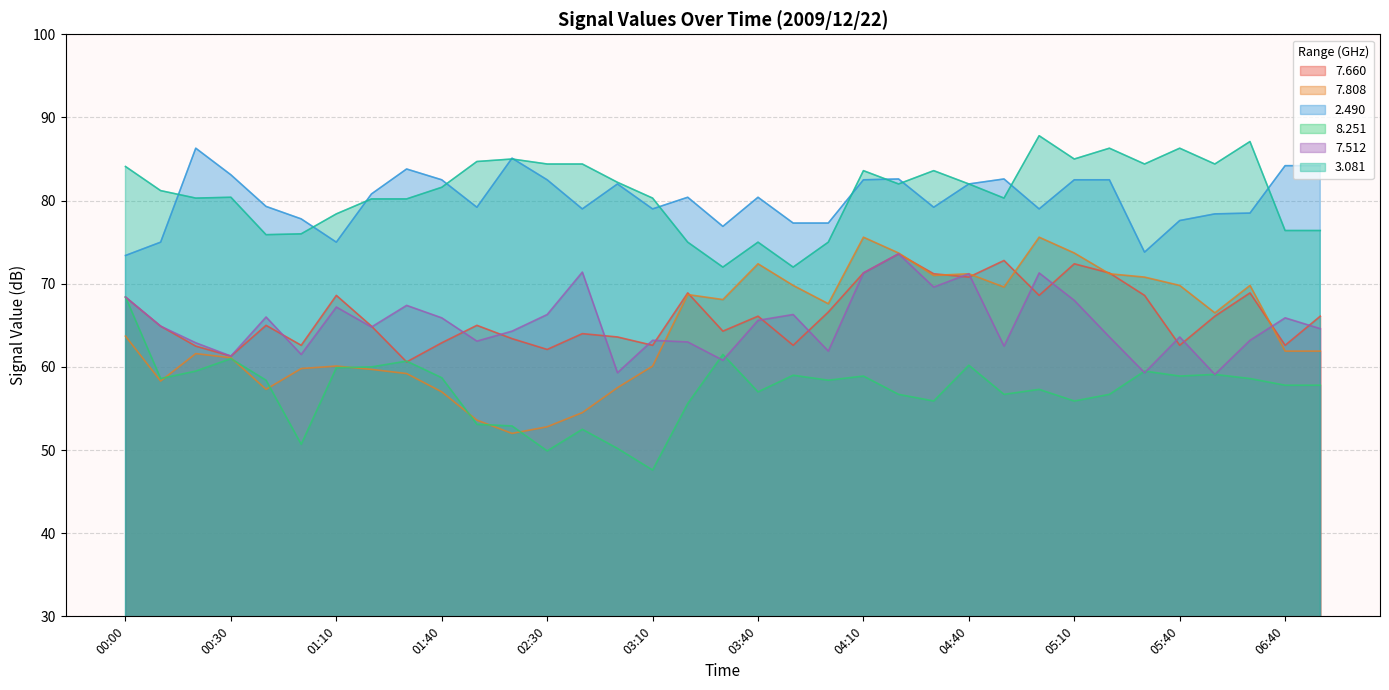

What is the highest value of the   8.251 series?

68.4